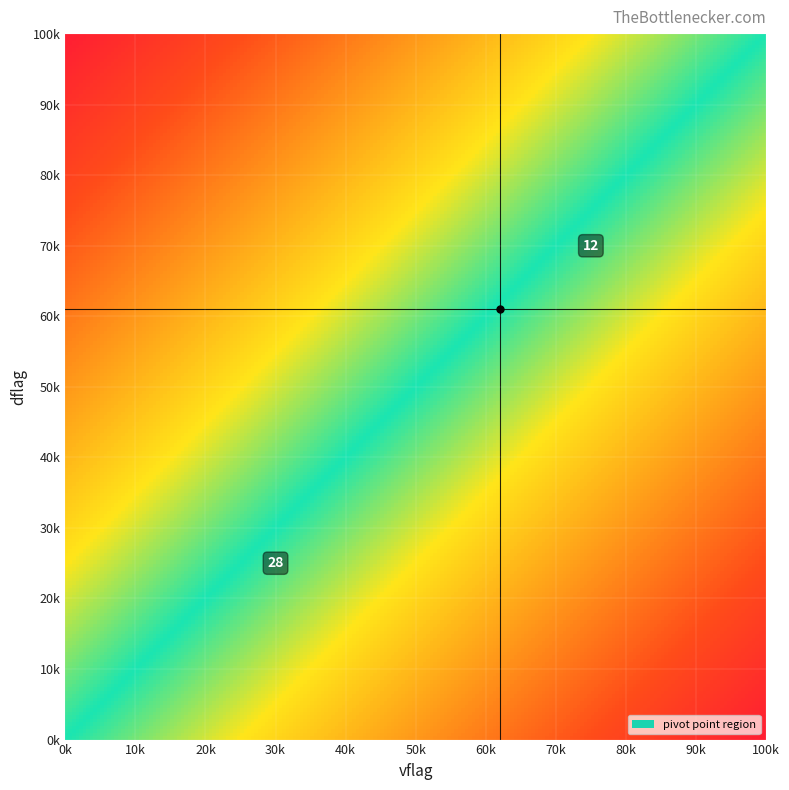

Between dflag_values and vflag_values, which series saw the biggest shift?

dflag_values